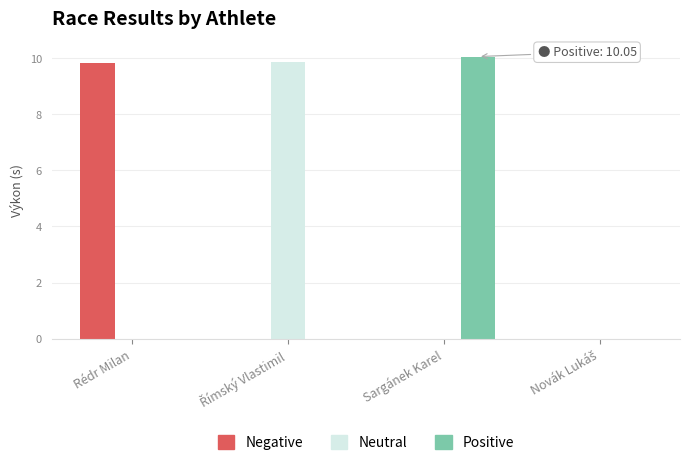

What is the total value across all series at Rédr Milan?

9.8